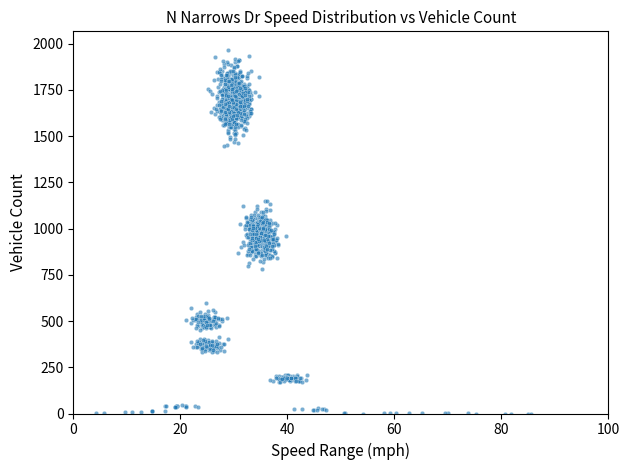

What is the range of X values (max minus min)?

81.2